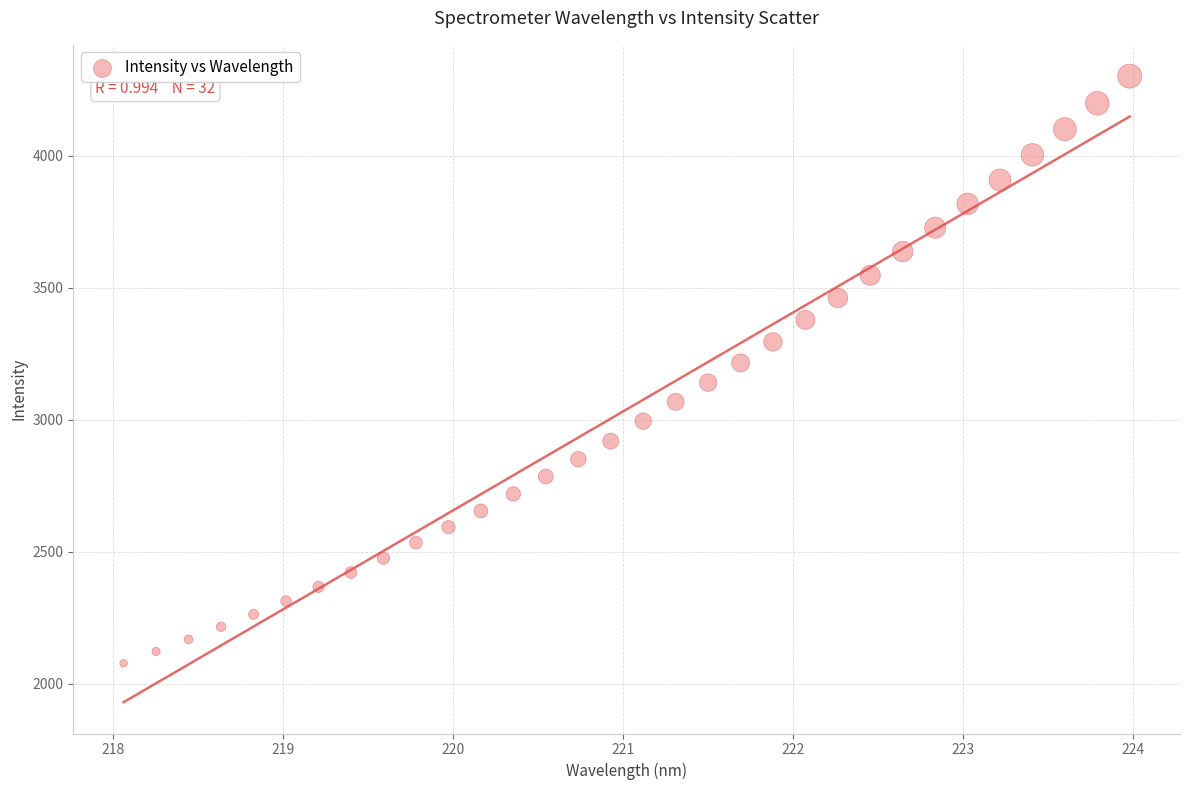

What is the range of X values (max minus min)?

5.9